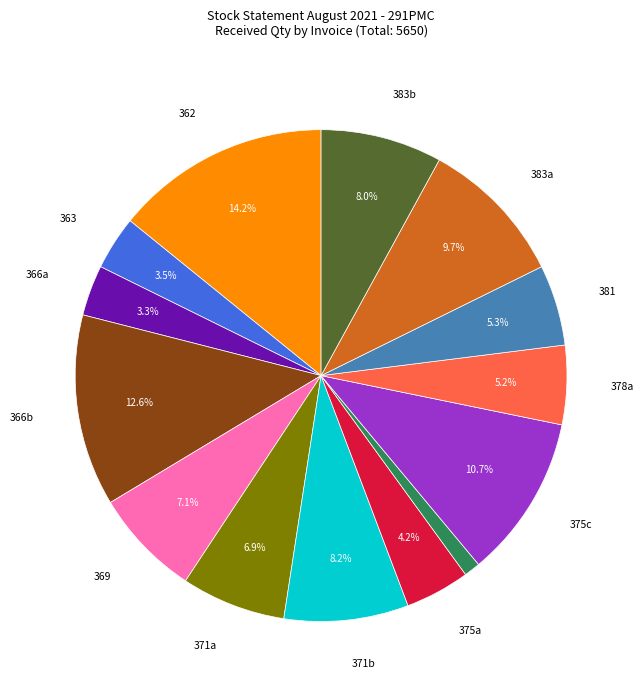

Is there a majority slice in this chart?

No